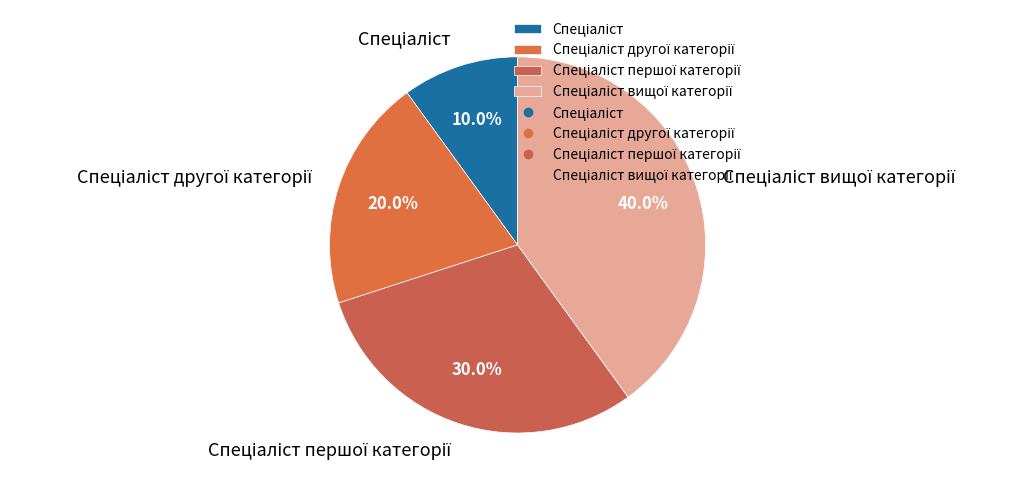

Is there any slice that represents more than half of the pie?

No